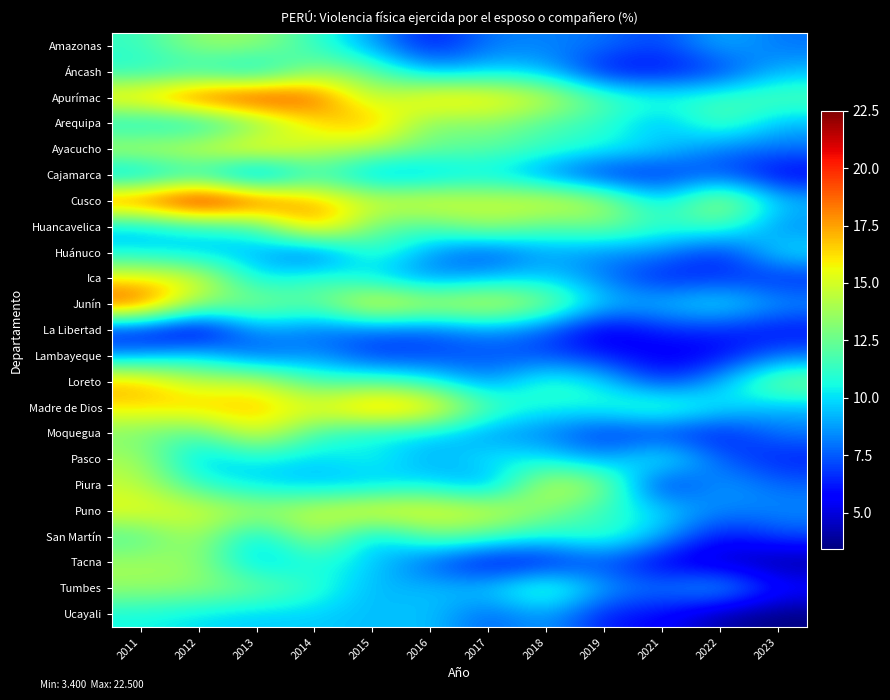

Reading right to left, extract all data points from this chart.

Amazonas: 2023=7.9	2022=9.3	2021=6.9	2019=8.0	2018=8.2	2017=8.2	2016=5.9	2015=8.8	2014=11.2	2013=13.6	2012=13.6	2011=11.3
Áncash: 2023=9.3	2022=6.6	2021=5.8	2019=5.7	2018=9.3	2017=9.8	2016=8.9	2015=12.5	2014=13.5	2013=9.2	2012=10.9	2011=10.8
Apurímac: 2023=12.1	2022=11.6	2021=11.0	2019=12.0	2018=15.1	2017=16.5	2016=17.0	2015=13.9	2014=19.4	2013=21.0	2012=19.9	2011=17.0
Arequipa: 2023=9.2	2022=12.2	2021=8.8	2019=11.2	2018=11.7	2017=13.4	2016=12.6	2015=17.5	2014=16.1	2013=12.3	2012=9.6	2011=9.9
Ayacucho: 2023=7.9	2022=7.9	2021=9.9	2019=10.6	2018=11.4	2017=12.2	2016=12.5	2015=13.9	2014=14.7	2013=17.0	2012=15.3	2011=14.8
Cajamarca: 2023=5.3	2022=7.4	2021=6.3	2019=6.1	2018=8.1	2017=10.1	2016=8.9	2015=8.3	2014=11.5	2013=6.1	2012=10.6	2011=8.4
Cusco: 2023=9.5	2022=14.9	2021=9.6	2019=14.3	2018=15.6	2017=14.9	2016=15.7	2015=15.2	2014=17.2	2013=20.2	2012=22.5	2011=19.5
Huancavelica: 2023=8.3	2022=11.8	2021=11.1	2019=12.9	2018=11.9	2017=13.9	2016=11.8	2015=12.4	2014=18.2	2013=11.0	2012=10.8	2011=9.2
Huánuco: 2023=10.4	2022=6.1	2021=8.4	2019=8.2	2018=8.9	2017=6.8	2016=8.5	2015=11.7	2014=6.6	2013=9.3	2012=9.2	2011=10.2
Ica: 2023=6.3	2022=6.7	2021=6.0	2019=8.1	2018=9.8	2017=9.3	2016=8.3	2015=9.8	2014=11.6	2013=9.7	2012=15.7	2011=16.0
Junín: 2023=8.7	2022=10.7	2021=9.5	2019=9.5	2018=13.6	2017=15.6	2016=14.6	2015=16.5	2014=12.1	2013=13.6	2012=13.1	2011=19.8
La Libertad: 2023=5.8	2022=6.4	2021=6.5	2019=4.7	2018=7.4	2017=8.6	2016=7.4	2015=7.7	2014=7.7	2013=8.9	2012=4.3	2011=5.7
Lambayeque: 2023=7.9	2022=5.6	2021=5.1	2019=6.3	2018=7.1	2017=7.2	2016=7.0	2015=6.5	2014=8.8	2013=7.1	2012=10.1	2011=8.6
Loreto: 2023=13.3	2022=9.2	2021=6.5	2019=10.0	2018=11.7	2017=8.3	2016=10.8	2015=12.1	2014=11.4	2013=15.2	2012=14.3	2011=17.4
Madre de Dios: 2023=9.2	2022=10.3	2021=12.3	2019=11.0	2018=10.5	2017=11.9	2016=17.1	2015=18.2	2014=15.6	2013=17.0	2012=16.9	2011=16.2
Moquegua: 2023=8.1	2022=5.9	2021=6.7	2019=6.4	2018=8.1	2017=8.4	2016=9.9	2015=10.2	2014=11.4	2013=15.8	2012=11.6	2011=12.9
Pasco: 2023=6.2	2022=7.5	2021=11.4	2019=8.6	2018=10.2	2017=10.6	2016=8.7	2015=10.8	2014=9.6	2013=10.4	2012=9.0	2011=14.0
Piura: 2023=7.7	2022=9.1	2021=5.6	2019=13.7	2018=15.1	2017=8.0	2016=10.2	2015=9.3	2014=9.3	2013=9.7	2012=11.1	2011=14.6
Puno: 2023=8.5	2022=8.2	2021=10.1	2019=11.0	2018=13.2	2017=15.4	2016=15.8	2015=16.2	2014=14.9	2013=14.1	2012=15.2	2011=15.6
San Martín: 2023=7.2	2022=5.7	2021=9.1	2019=11.7	2018=10.5	2017=11.7	2016=12.6	2015=8.9	2014=14.4	2013=9.2	2012=14.3	2011=11.6
Tacna: 2023=3.7	2022=4.5	2021=5.1	2019=7.2	2018=5.7	2017=5.3	2016=7.3	2015=9.8	2014=10.8	2013=9.1	2012=13.6	2011=13.9
Tumbes: 2023=6.1	2022=9.8	2021=8.0	2019=8.8	2018=12.4	2017=9.7	2016=9.5	2015=9.1	2014=11.3	2013=12.8	2012=13.5	2011=13.6
Ucayali: 2023=3.4	2022=4.0	2021=5.8	2019=6.1	2018=9.0	2017=7.4	2016=9.7	2015=9.3	2014=9.7	2013=9.6	2012=10.0	2011=10.5